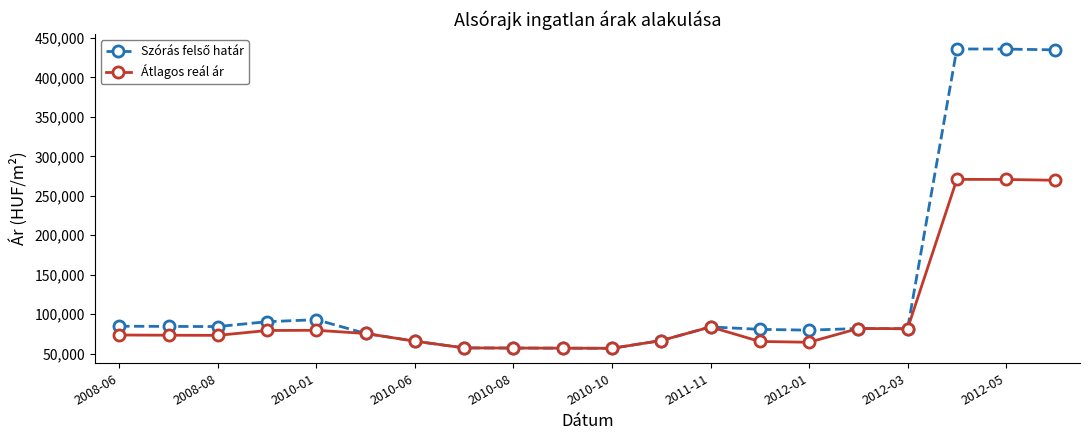

What is the smallest value displayed?

56634